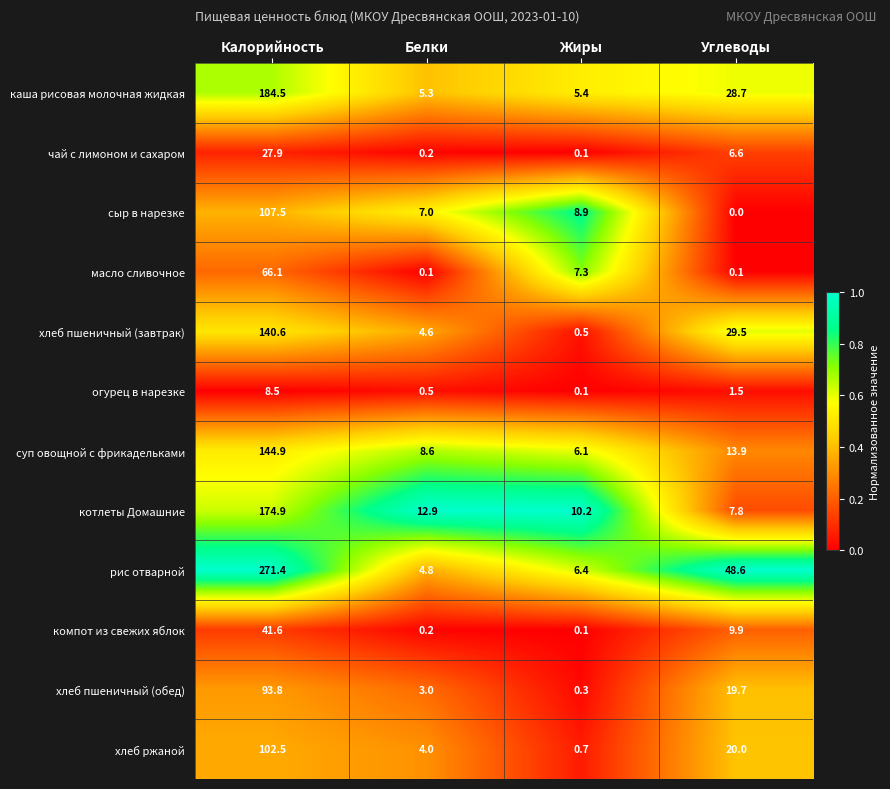

What is the sum of all сыр в нарезке values?

123.4